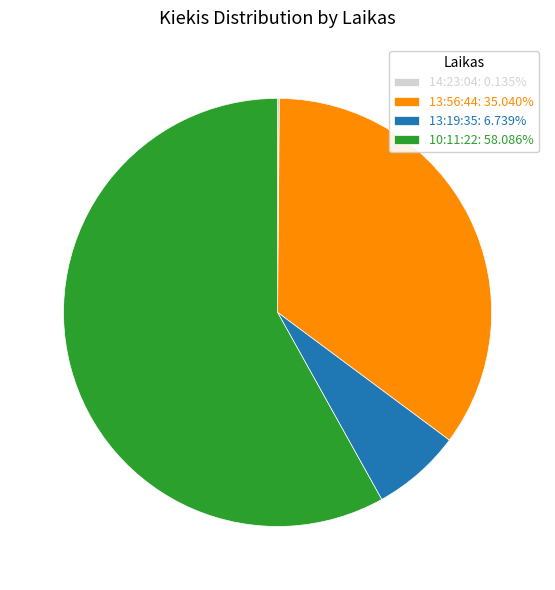

Do 13:19:35: 6.739% and 10:11:22: 58.086% together represent more than half of the pie?

Yes